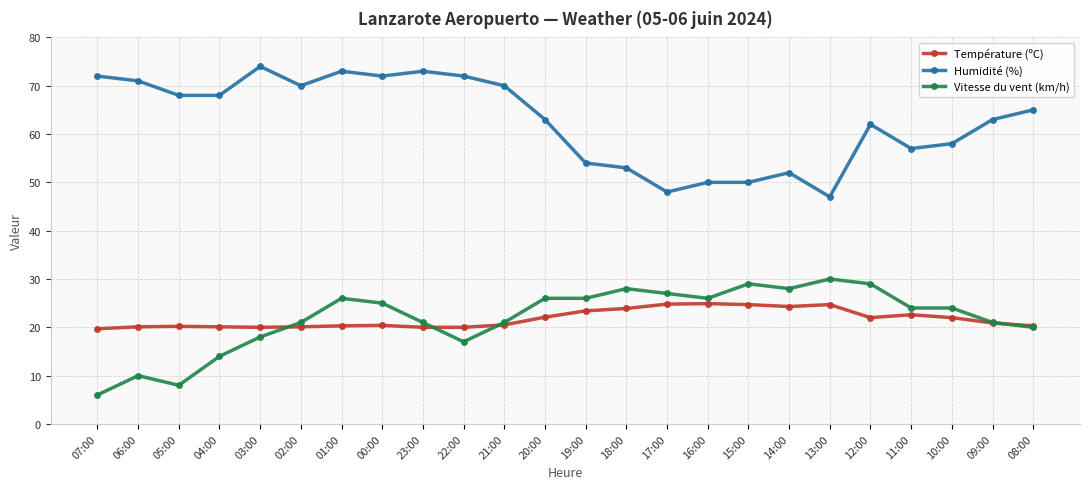

What is the value of the Vitesse du vent (km/h) point at the 8th from the left?

25.0